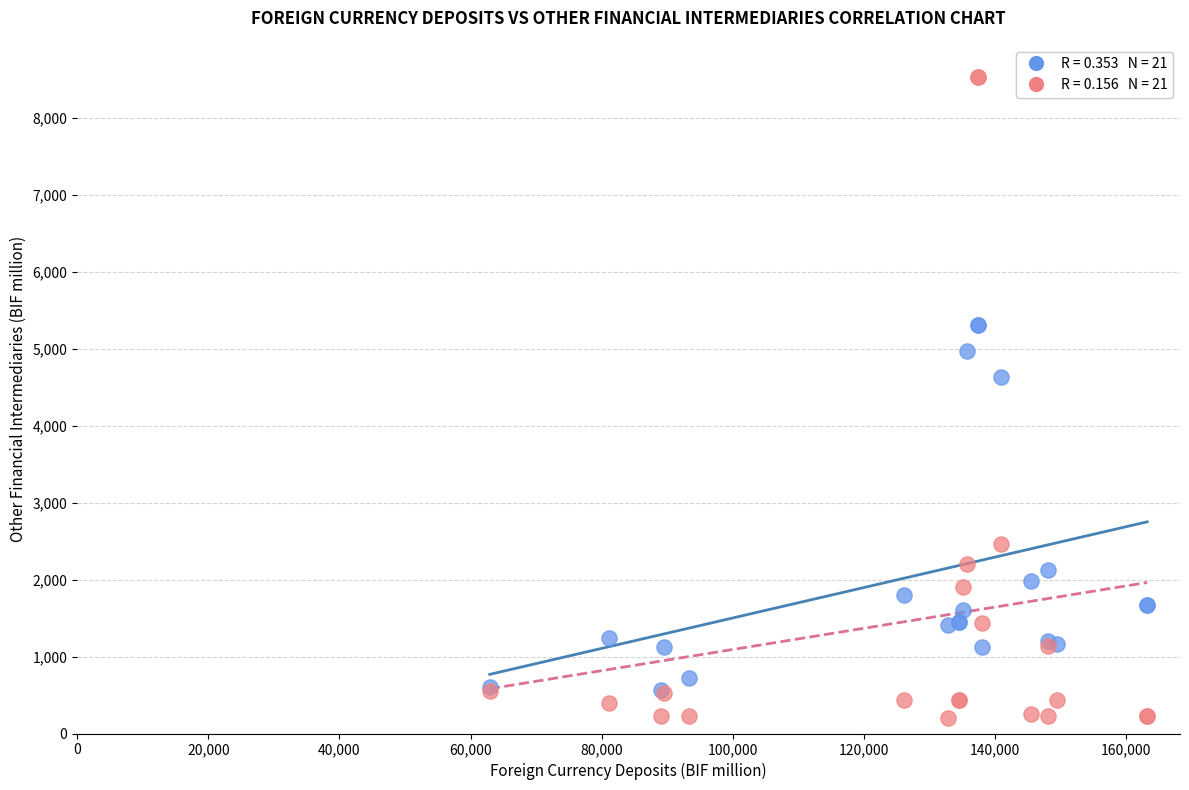

Across all series, what Y value is closest to 4364?

4632.1